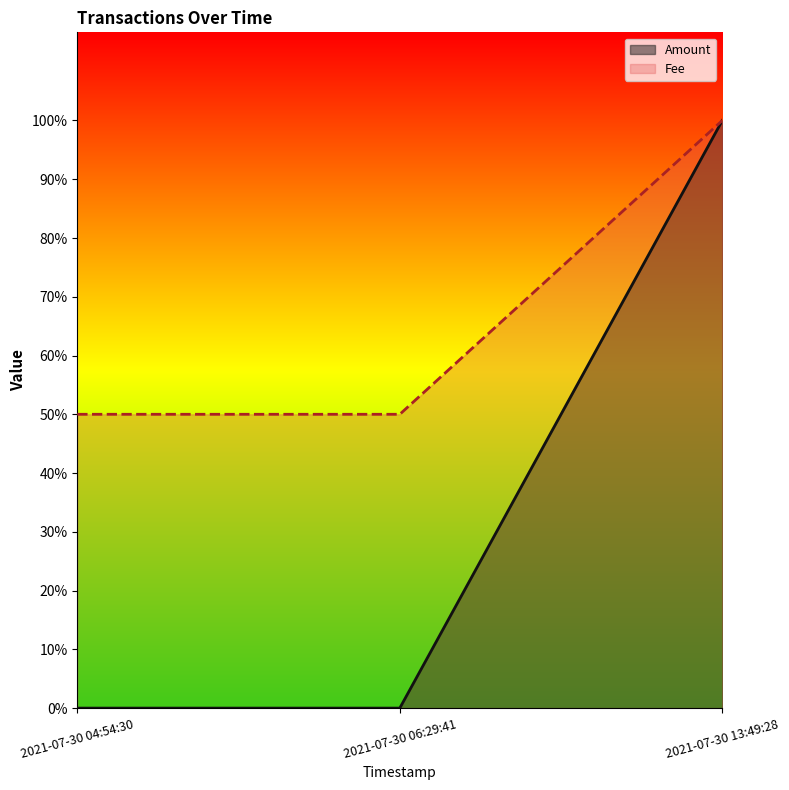

What is the value of the Amount point at the 3rd from the left?

1.0